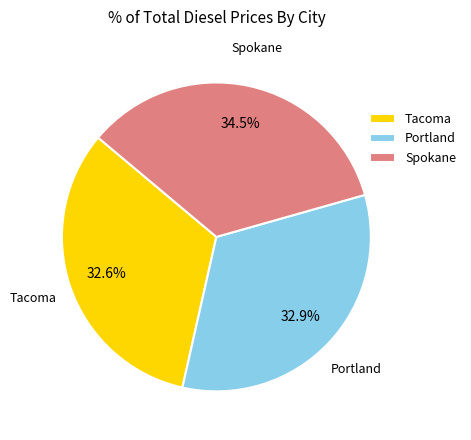

The Spokane slice represents 21% of the pie. True or false?

False